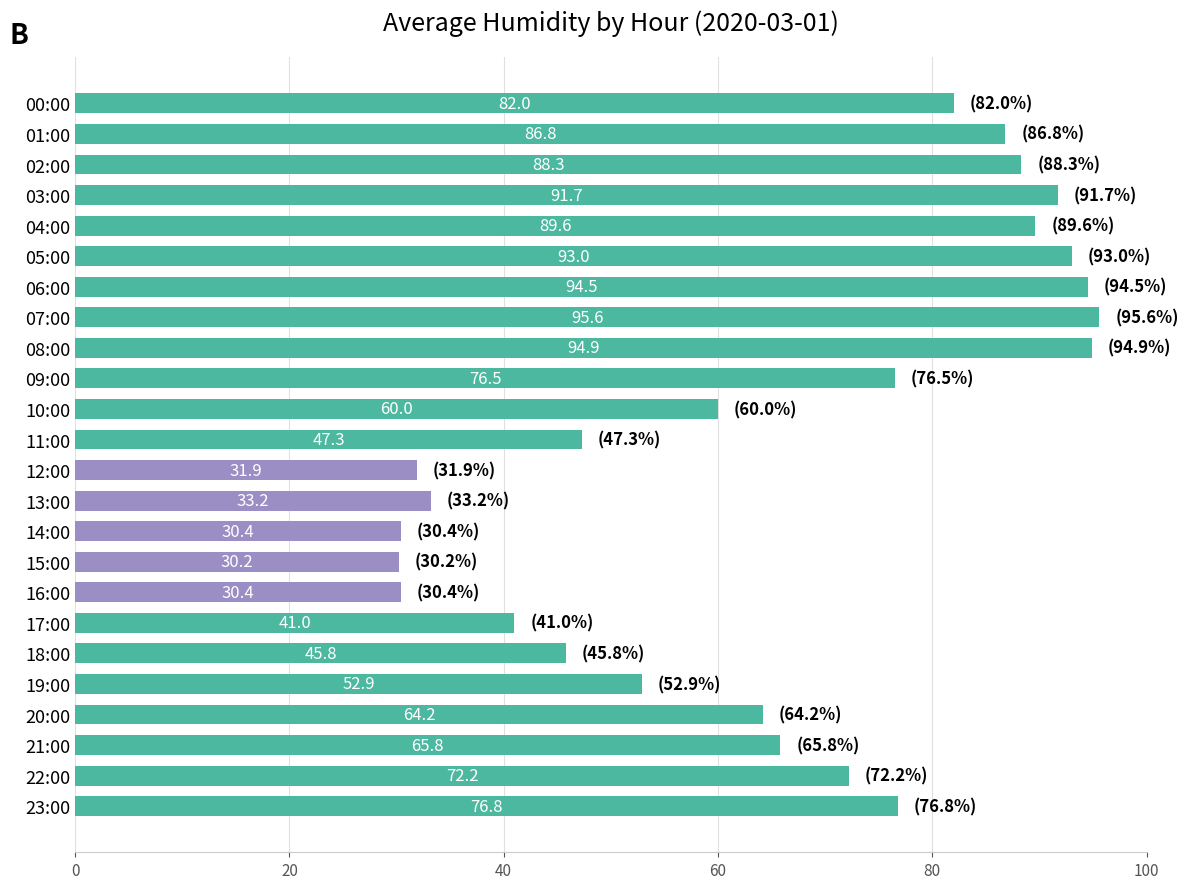

What is the ratio of the value at 11:00 to the value at 05:00?

0.5